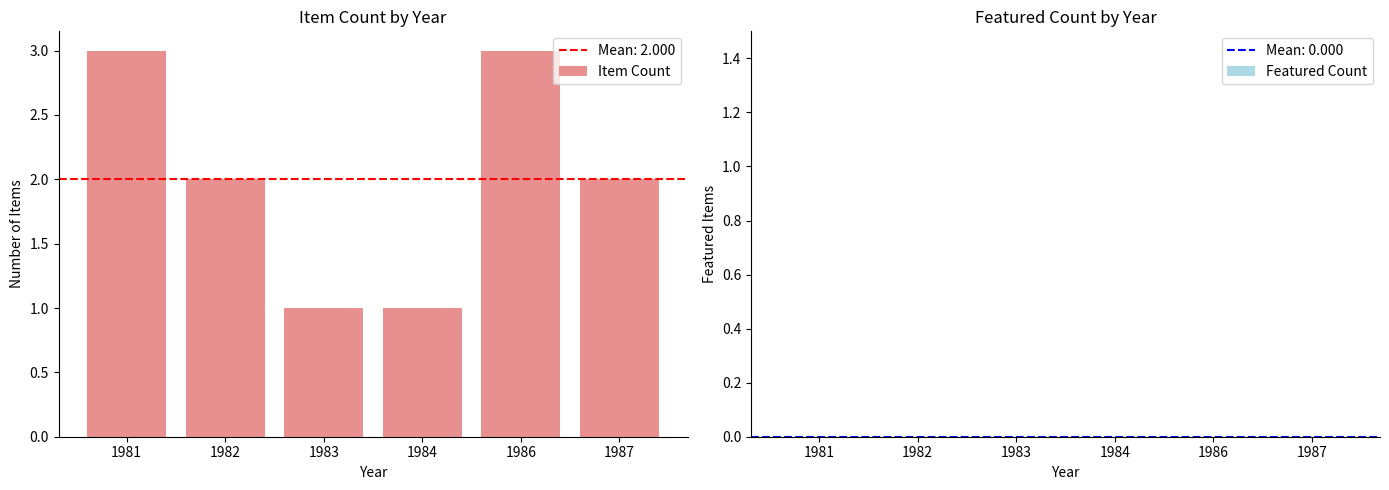

What is the change in value from 1983 to 1987?

+1